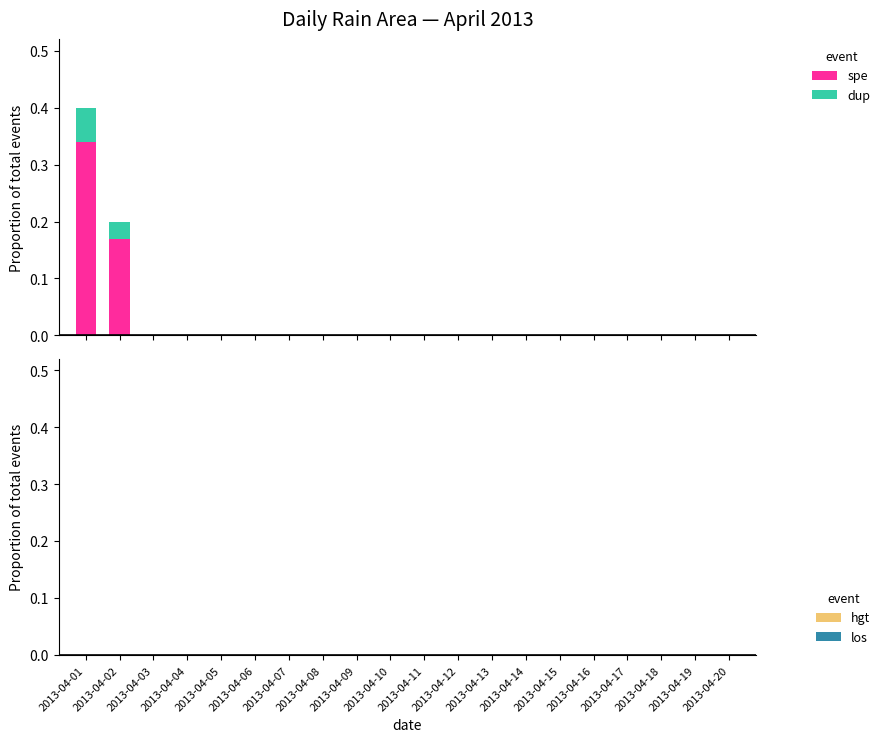

Where is spe nearest to the value 0?

2013-04-03